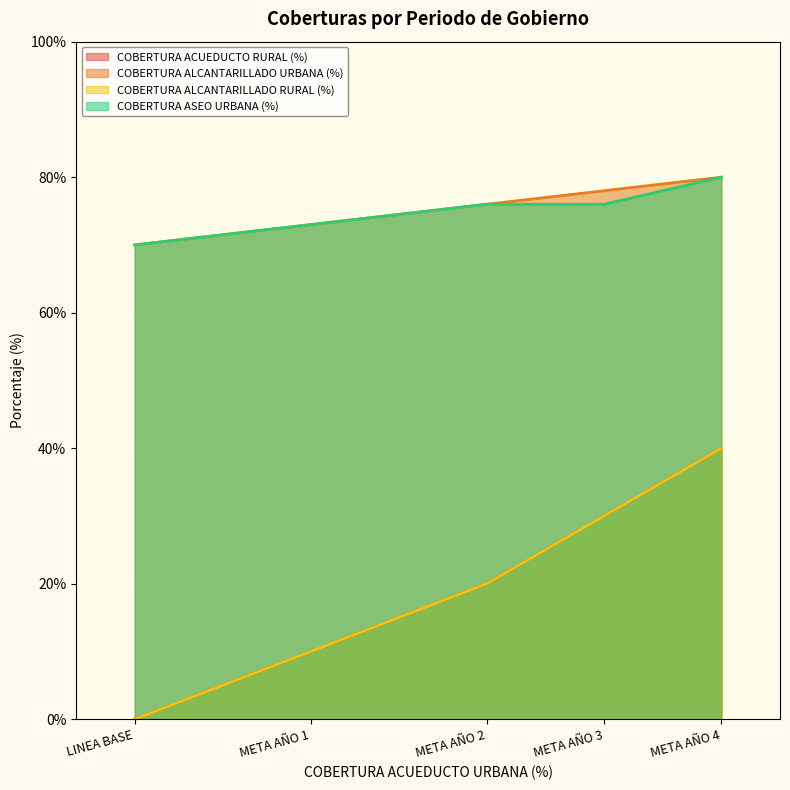

Is it true that COBERTURA ALCANTARILLADO URBANA (%) equals 122 at META AÑO 3?

False